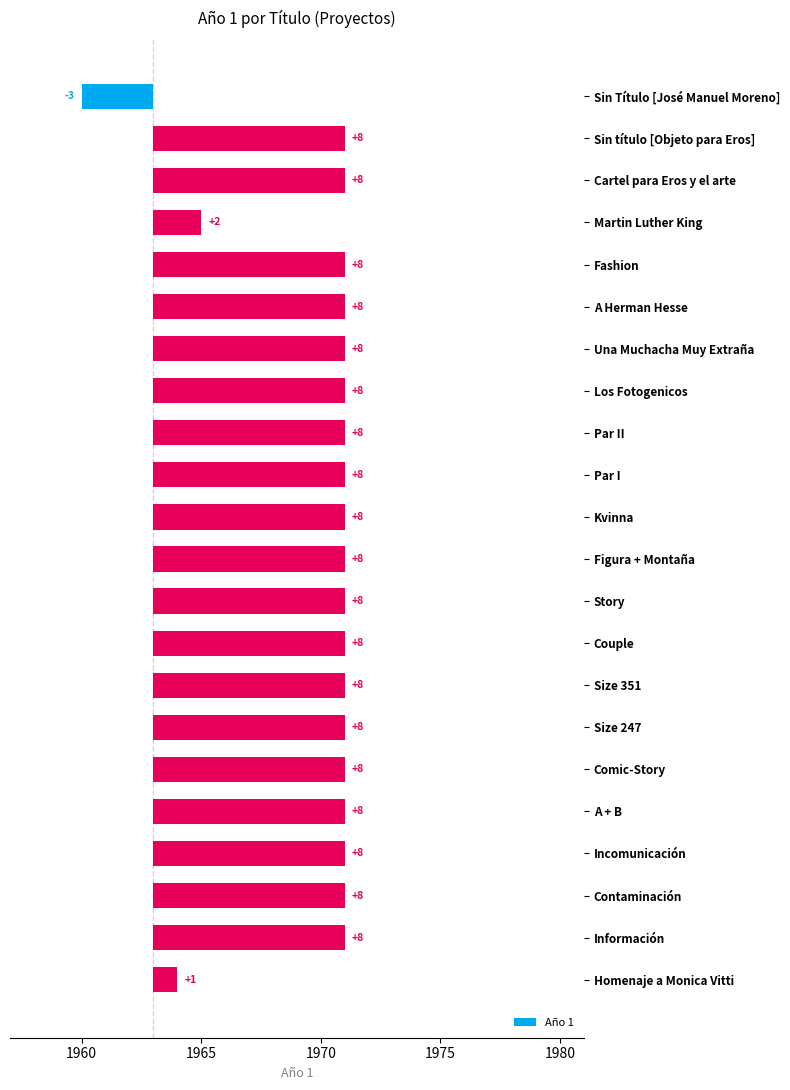

True or false: the data shows 4 at Fashion.

False